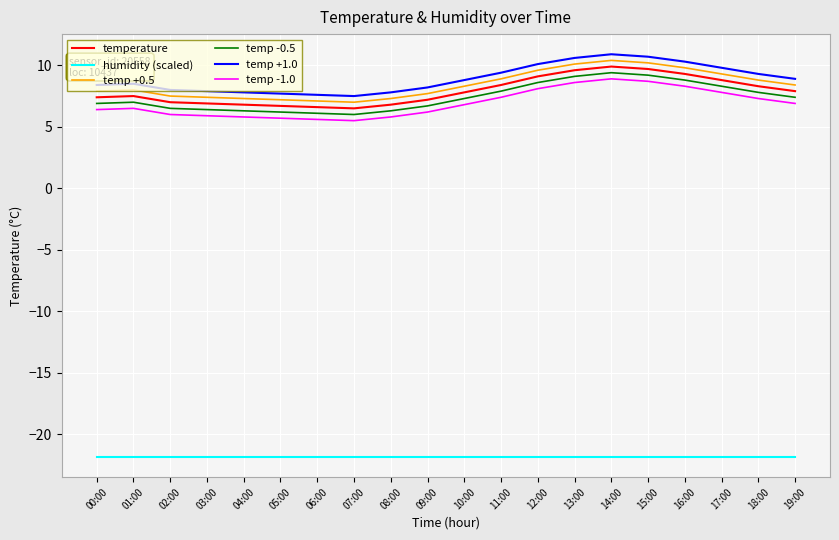

Count the number of categories in the chart.

20